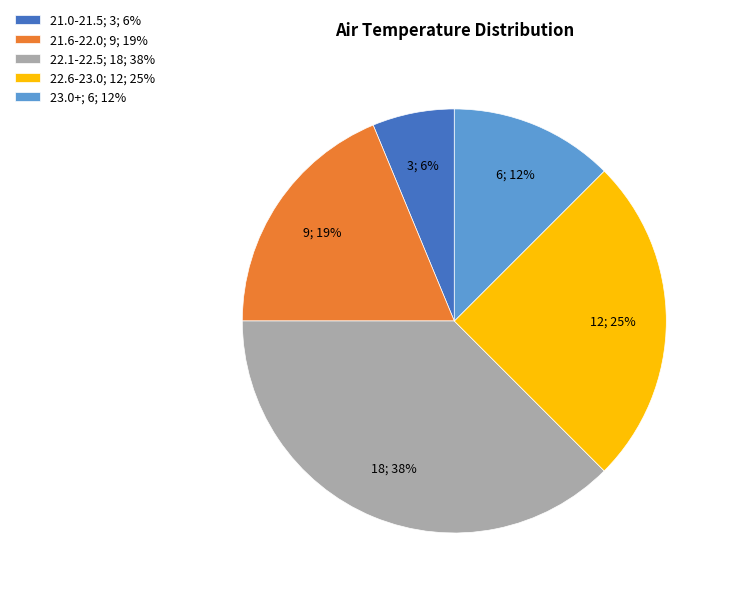

What percentage is the 21.0-21.5; 3; 6% slice, to the nearest percent?

6%